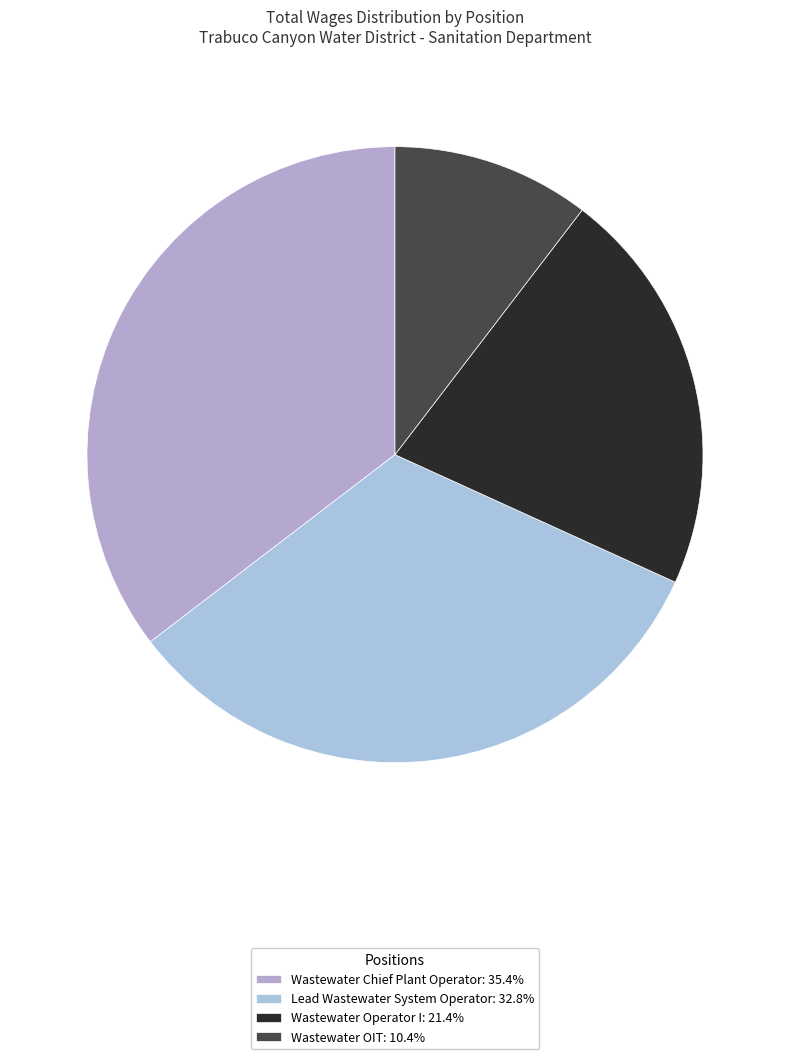

How many slices are in this pie chart?

4